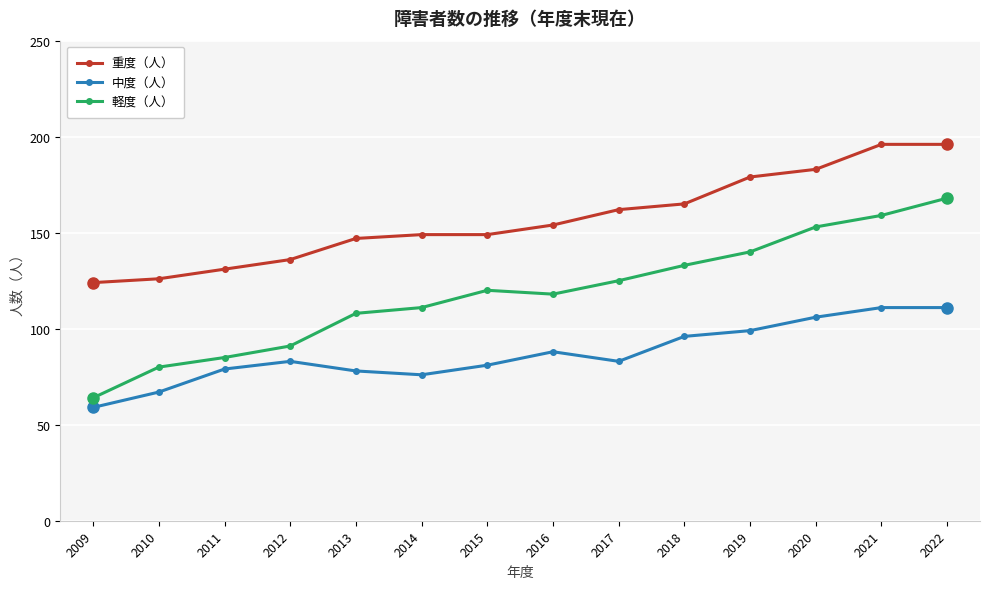

Count the number of data series in this chart.

3